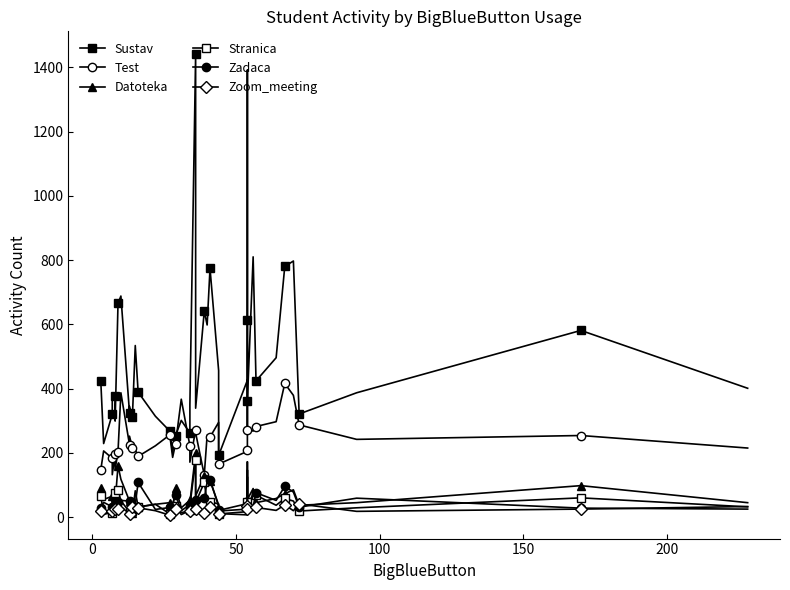

What is the sum of all Zadaca values?

1985